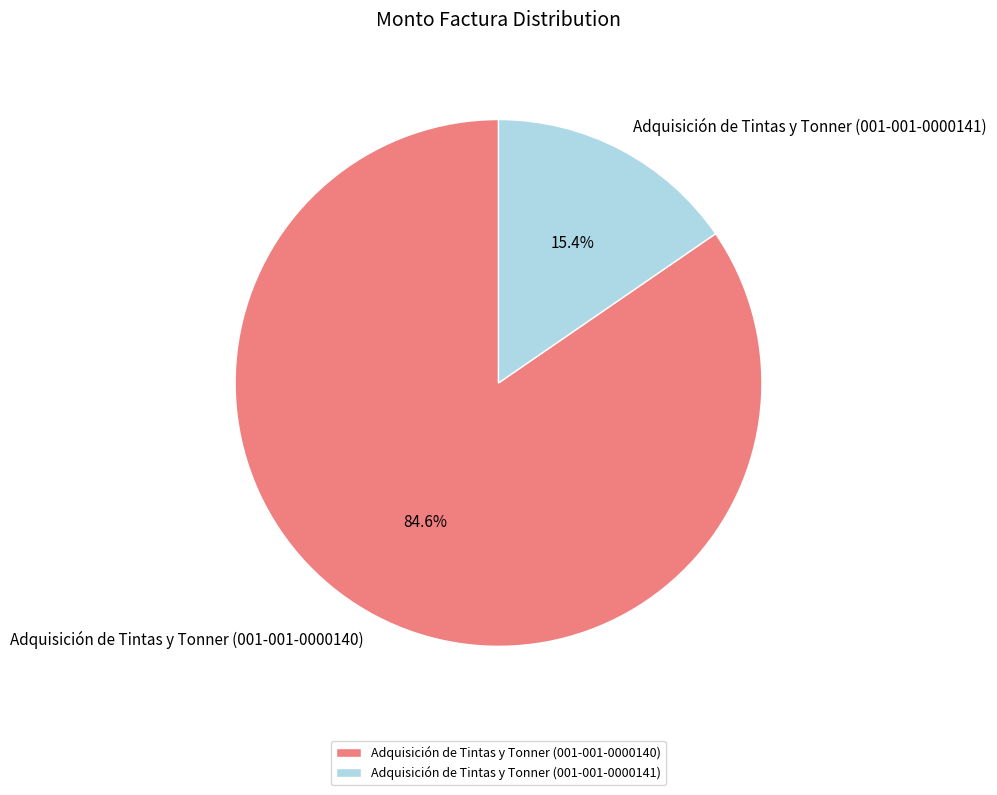

How many slices are in this pie chart?

2